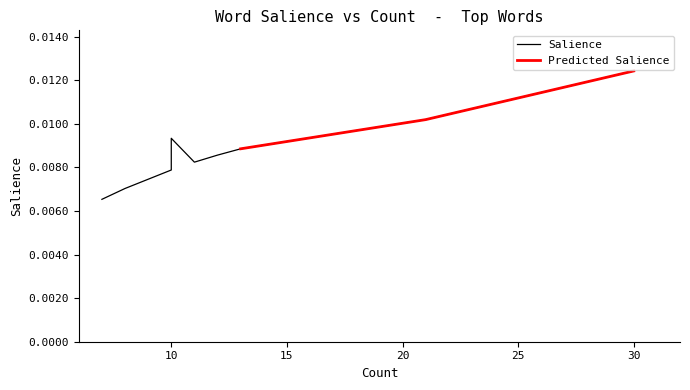

The value at global is 0.0. True or false?

False